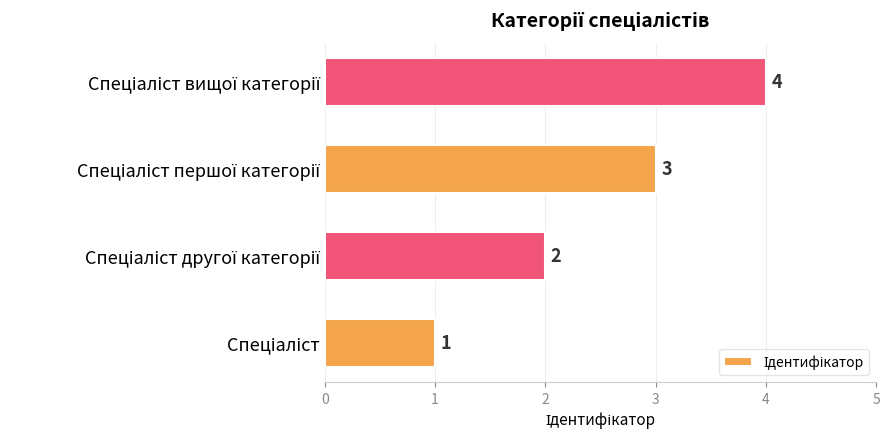

What is the difference between the maximum and minimum values?

3